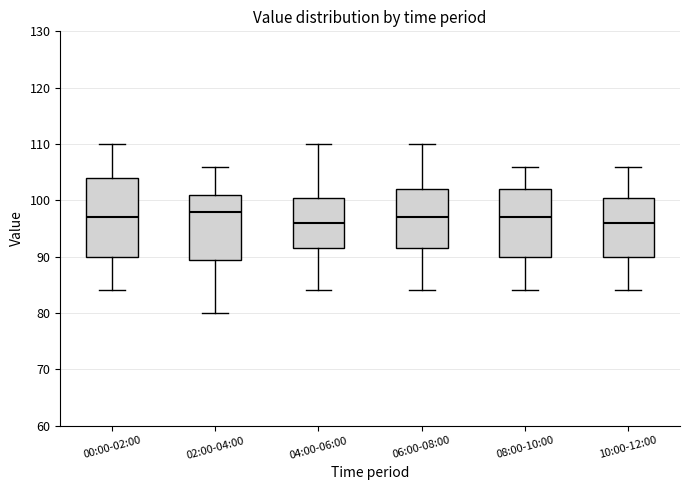

Which box is the tallest, from its lower edge to its upper edge?

00:00-02:00